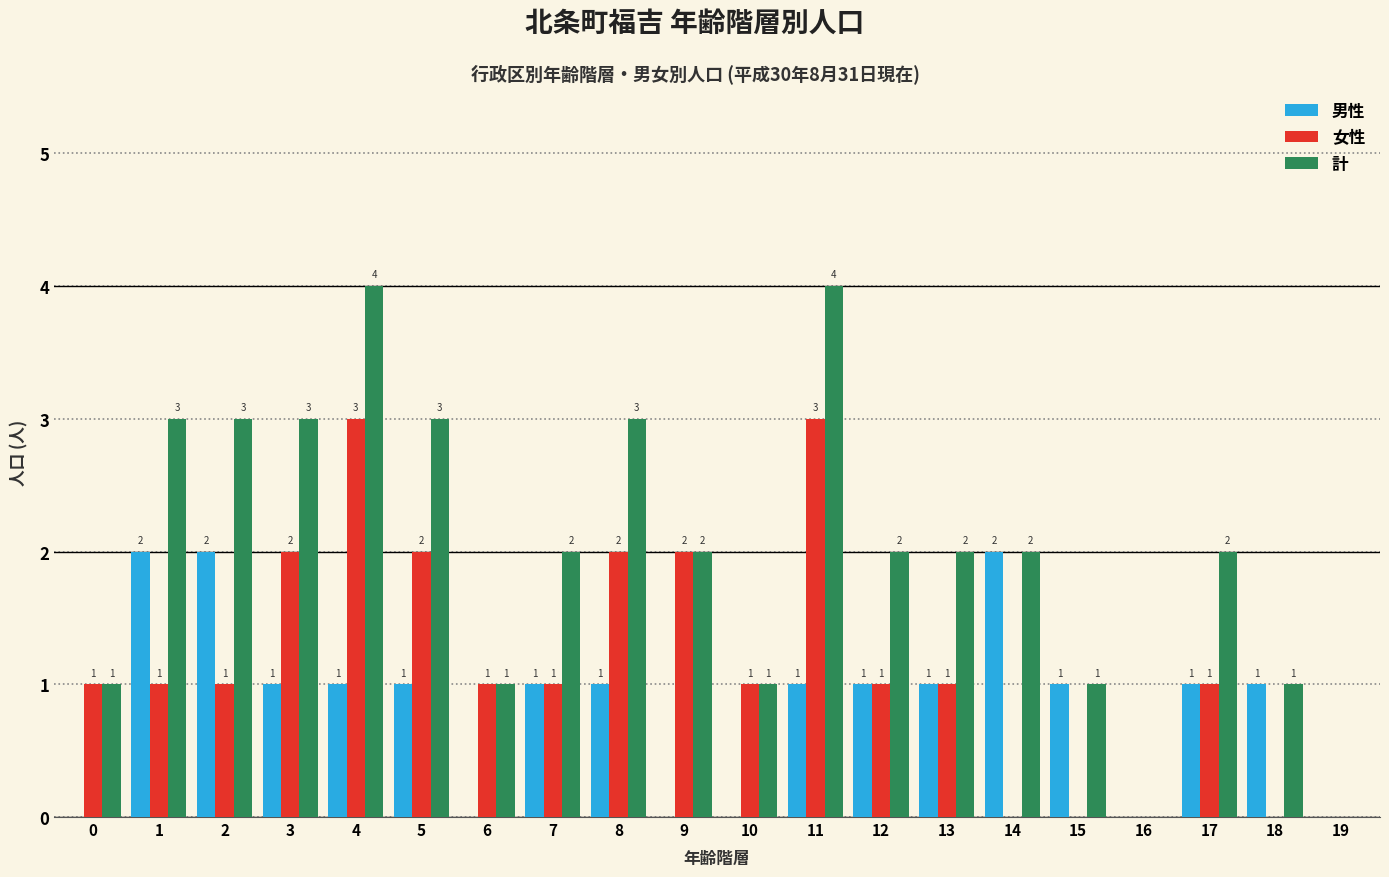

The 計 series shows 0 at 16. True or false?

True